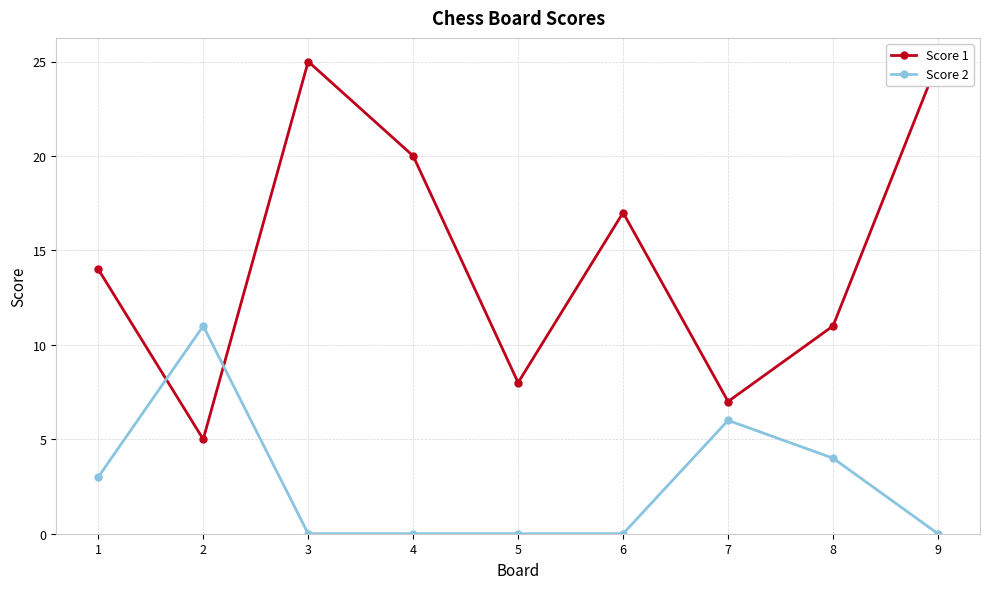

What is the value of the Score 1 point at the 2nd from the left?

5